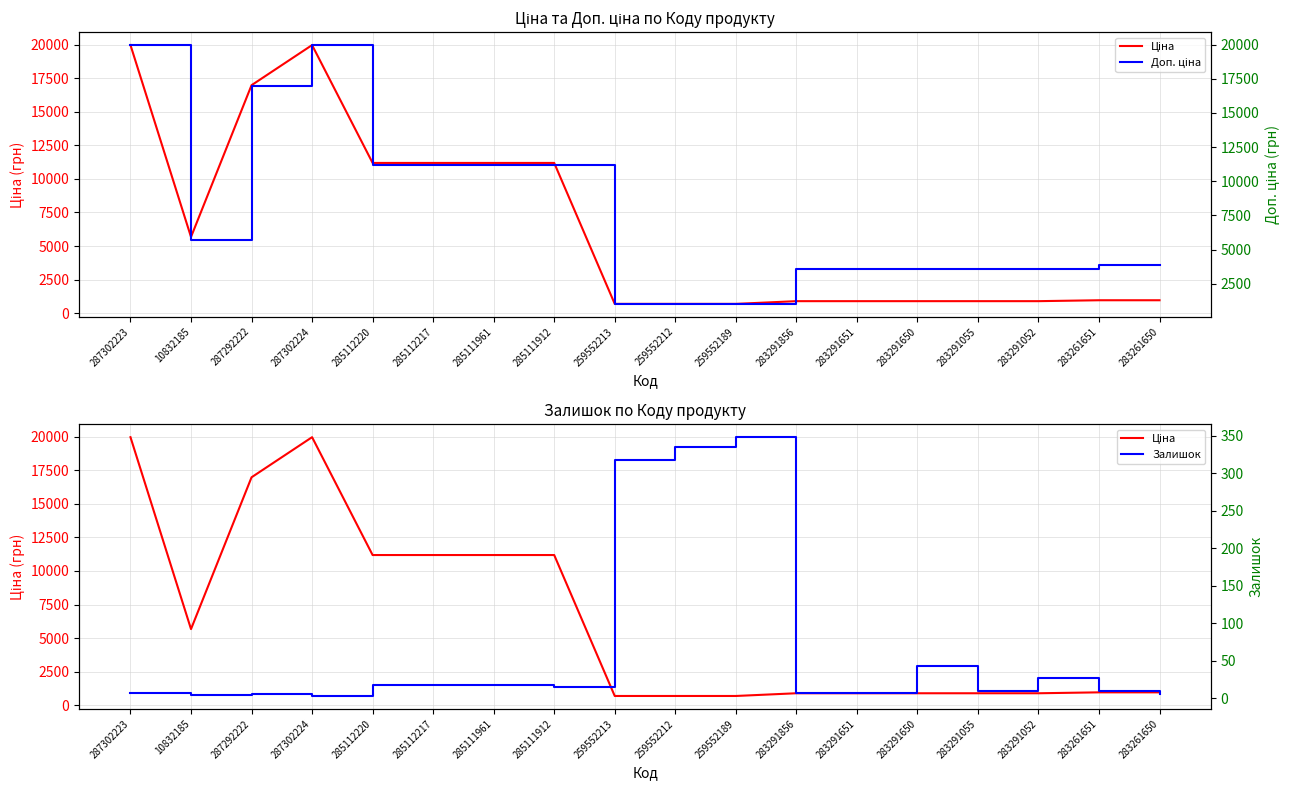

What is the value of the Залишок point at the 12th from the left?

7.0